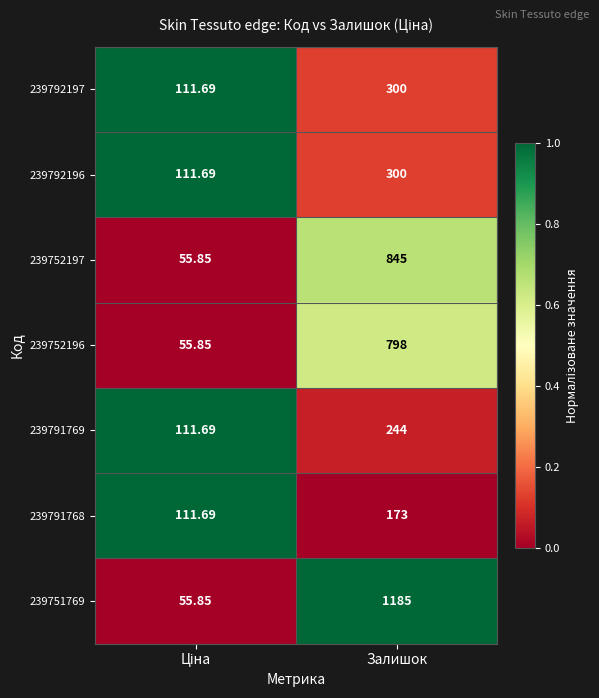

At which category is the sum across all series the highest?

Залишок